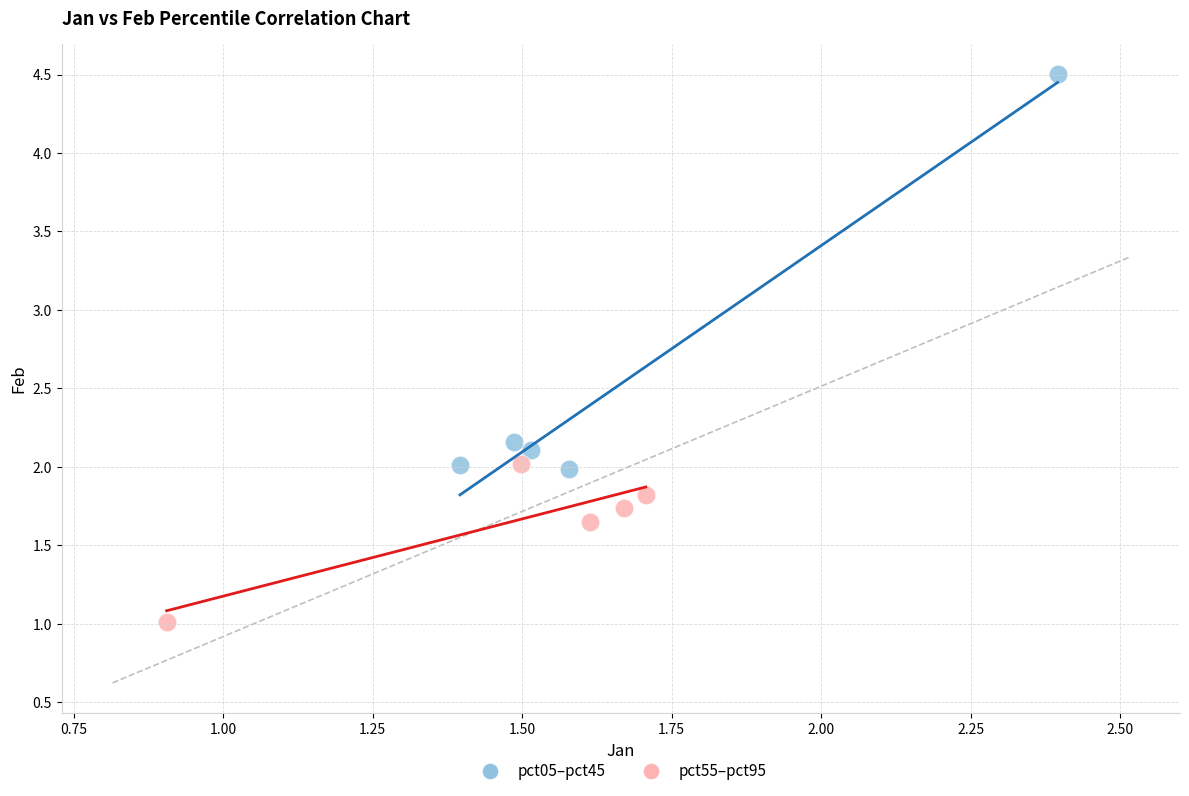

Which series has the largest Y range (max minus min)?

pct05–pct45